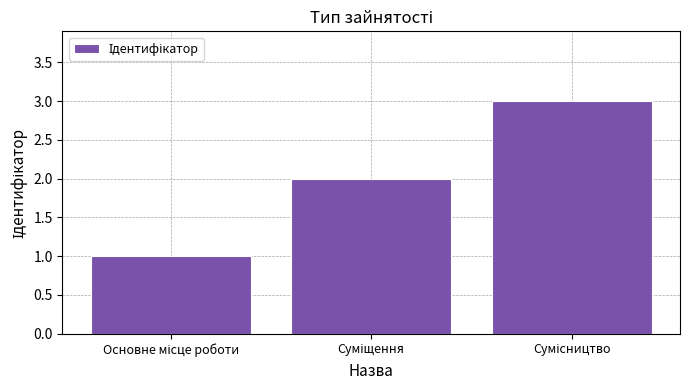

What is the maximum value shown in the chart?

3